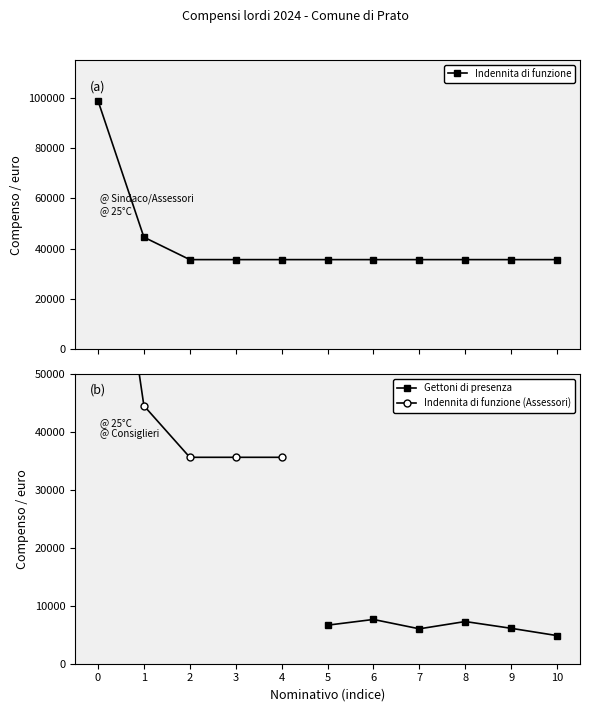

What is the difference between the maximum and minimum values?

63173.2